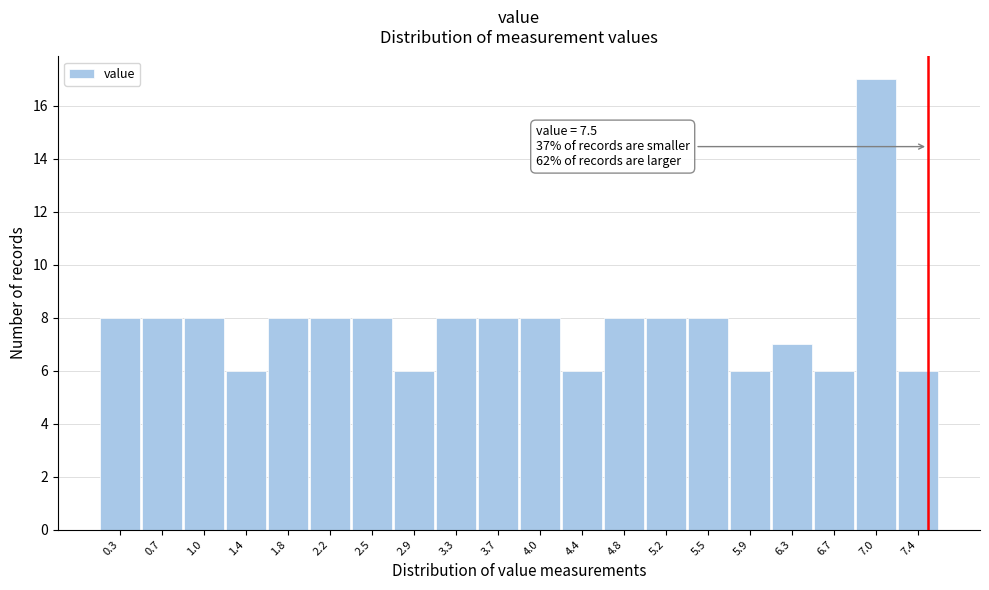

Over which range of the x-axis is the bar tallest?

6.850 to 7.225